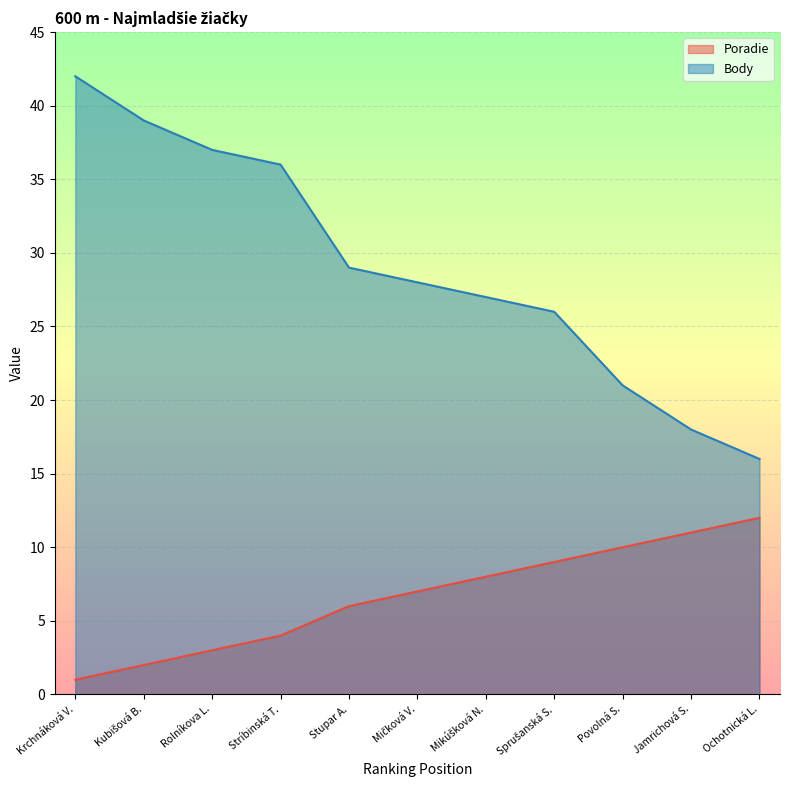

True or false: Body and Poradie intersect in this chart.

False